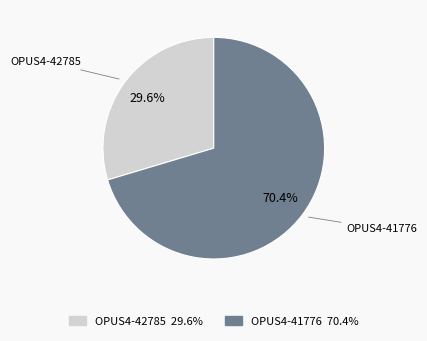

Which slice represents more than half of the pie?

OPUS4-41776